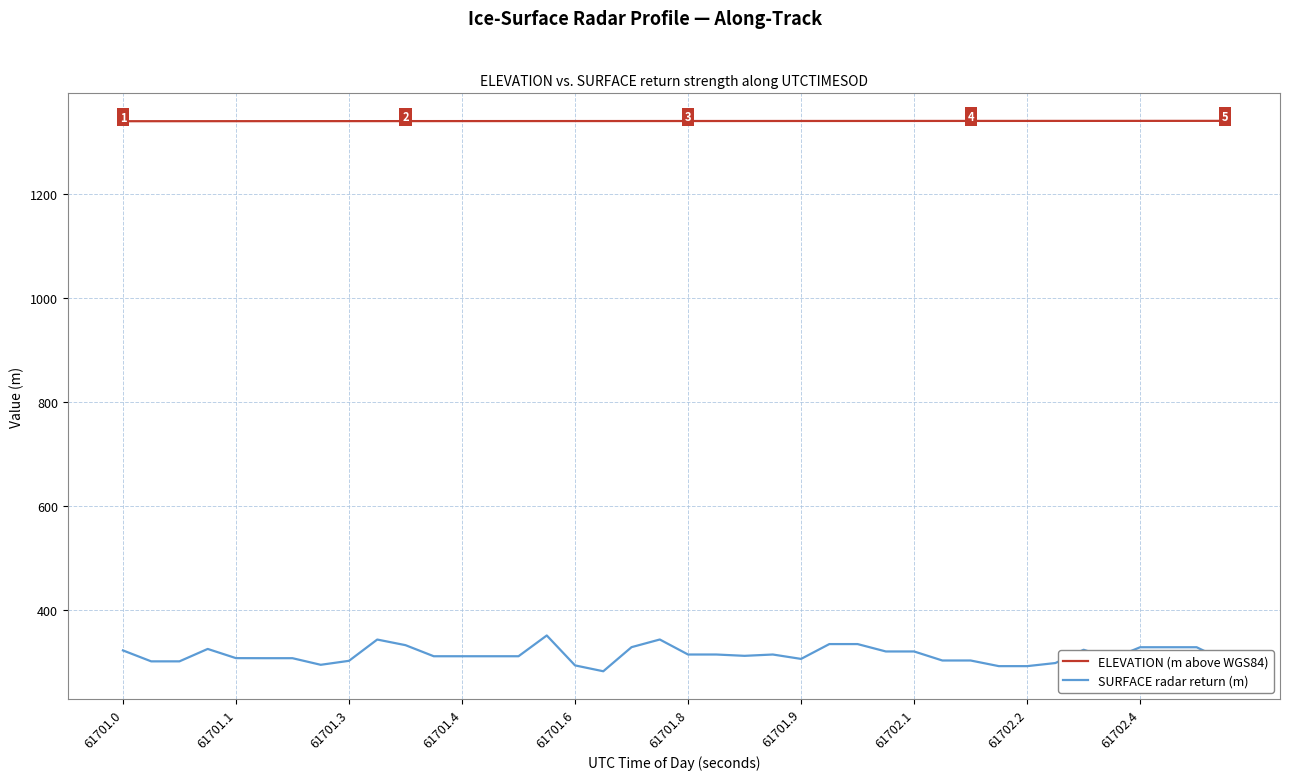

Which series has the largest total across all categories?

ELEVATION (m above WGS84)